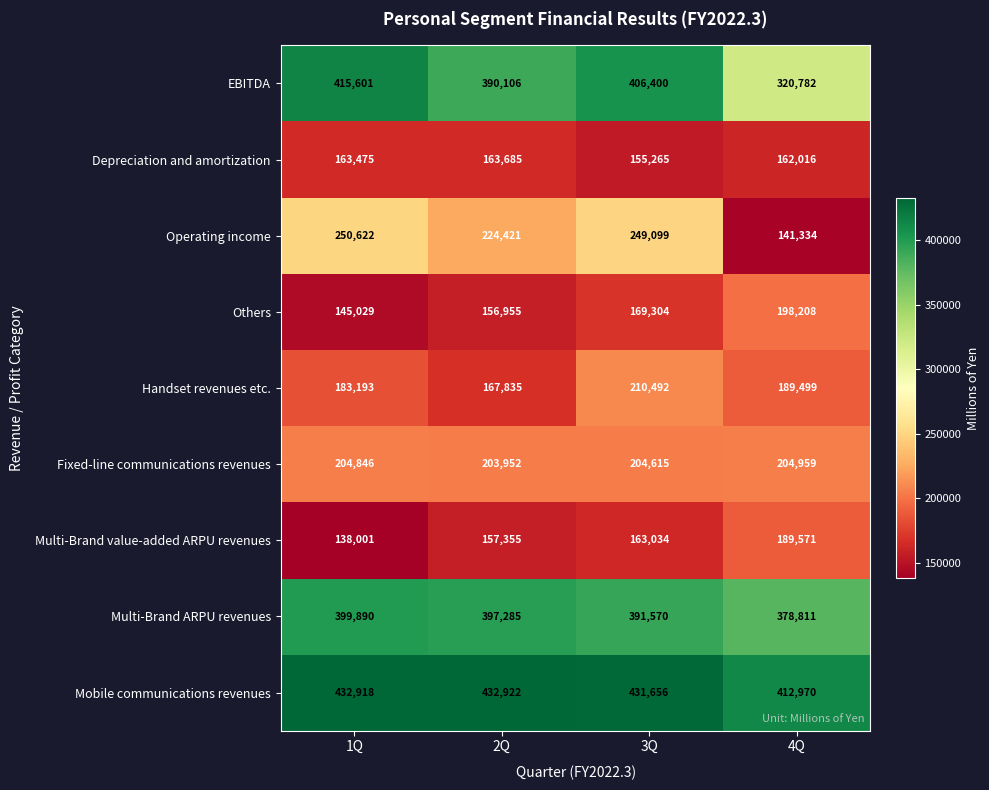

The value of Operating income at 1Q is 169016. True or false?

False